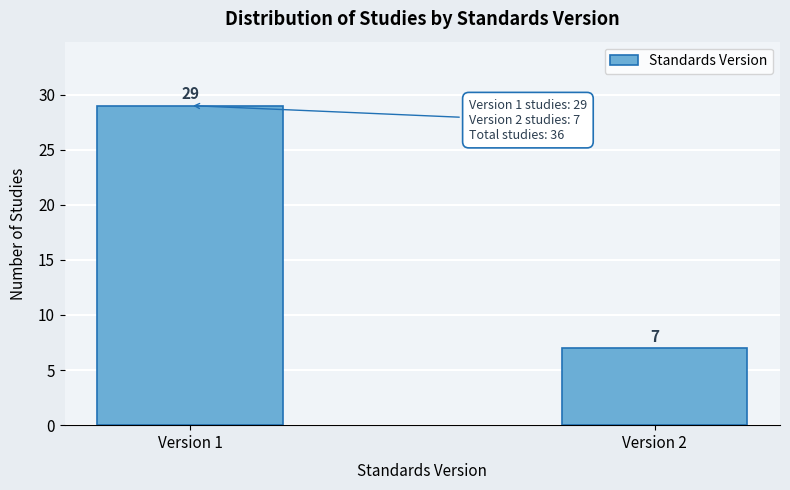

Reading left to right, transcribe all the data shown in this chart.

Version 1=29	Version 2=7